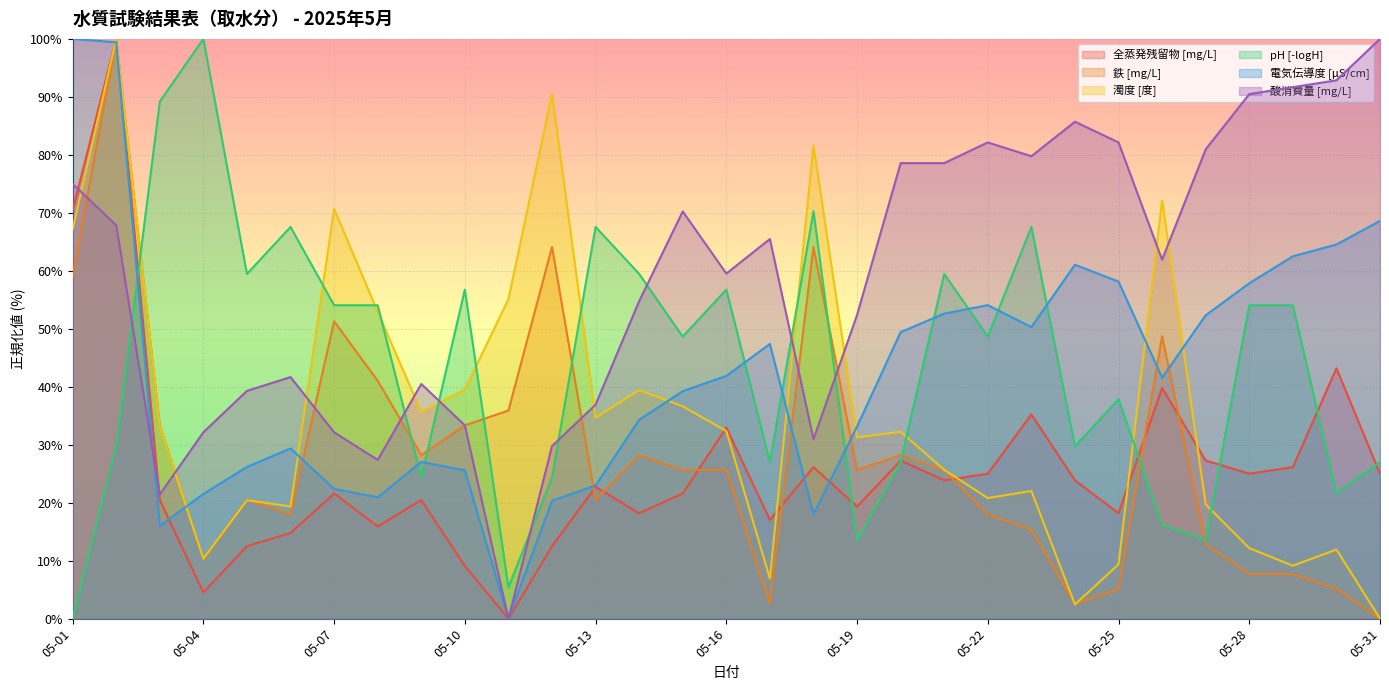

At which category does pH [-logH] reach its first local valley?

05-05